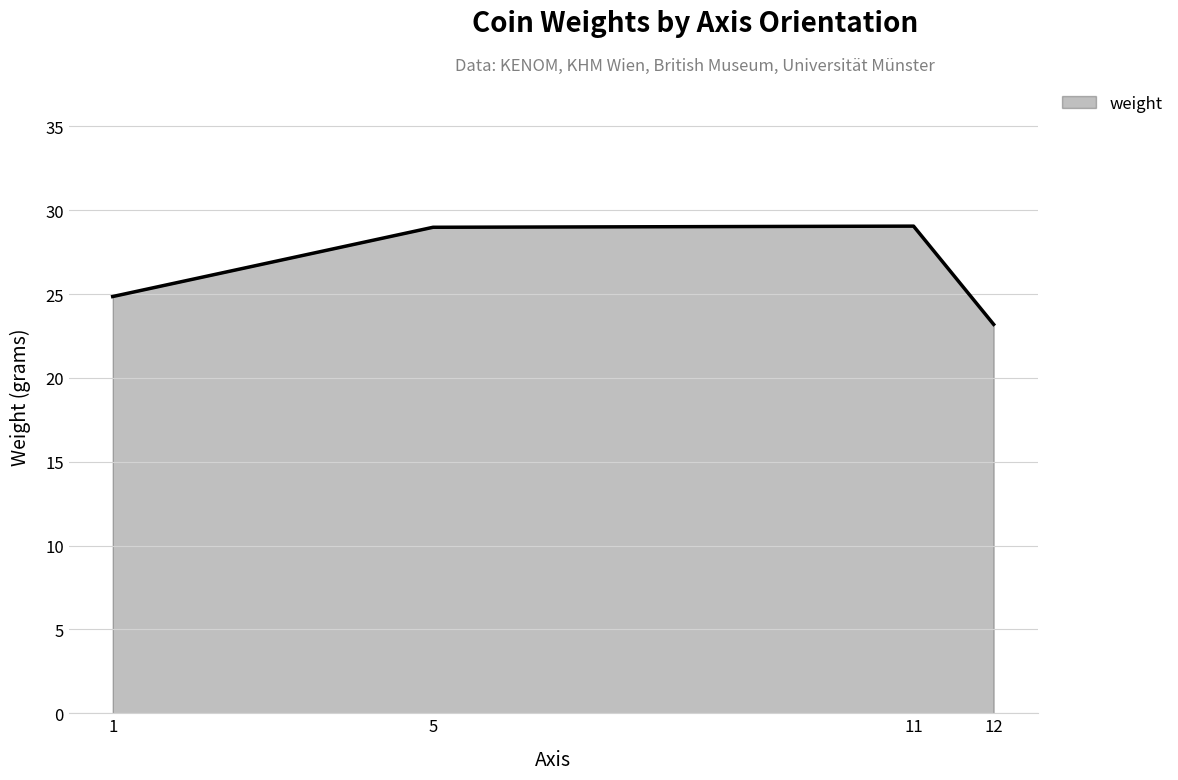

How many lines are shown in the chart?

1